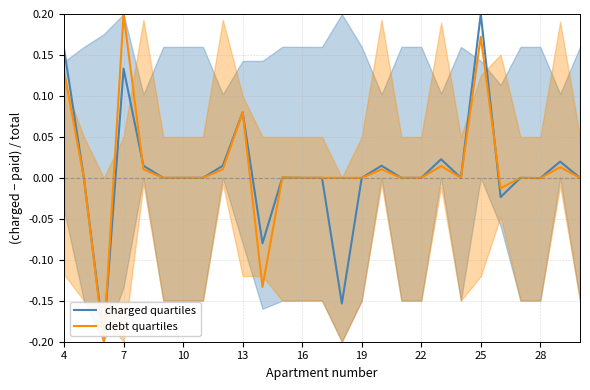

Does the chart have visible grid lines?

Yes